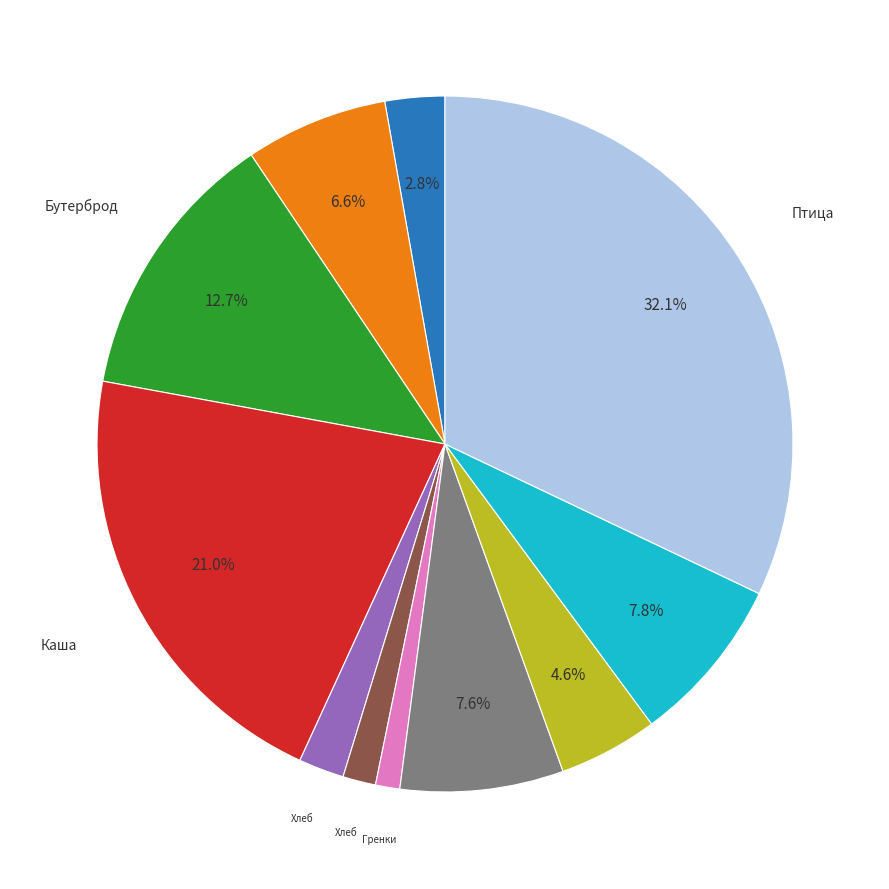

Is there any slice that represents more than half of the pie?

No